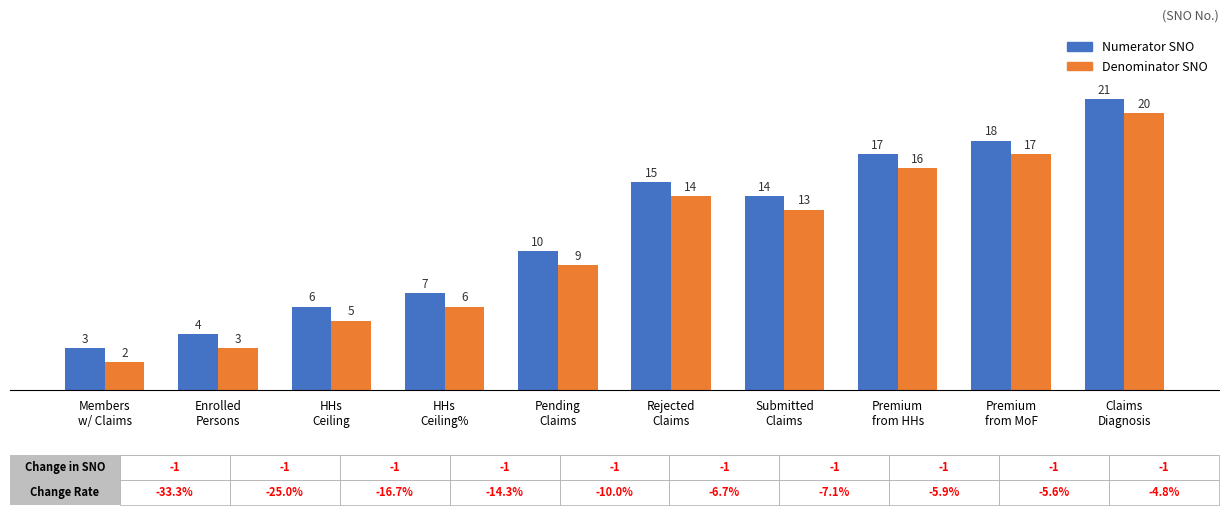

Rank the categories by Denominator SNO value from lowest to highest.

Members
w/ Claims, Enrolled
Persons, HHs
Ceiling, HHs
Ceiling%, Pending
Claims, Submitted
Claims, Rejected
Claims, Premium
from HHs, Premium
from MoF, Claims
Diagnosis